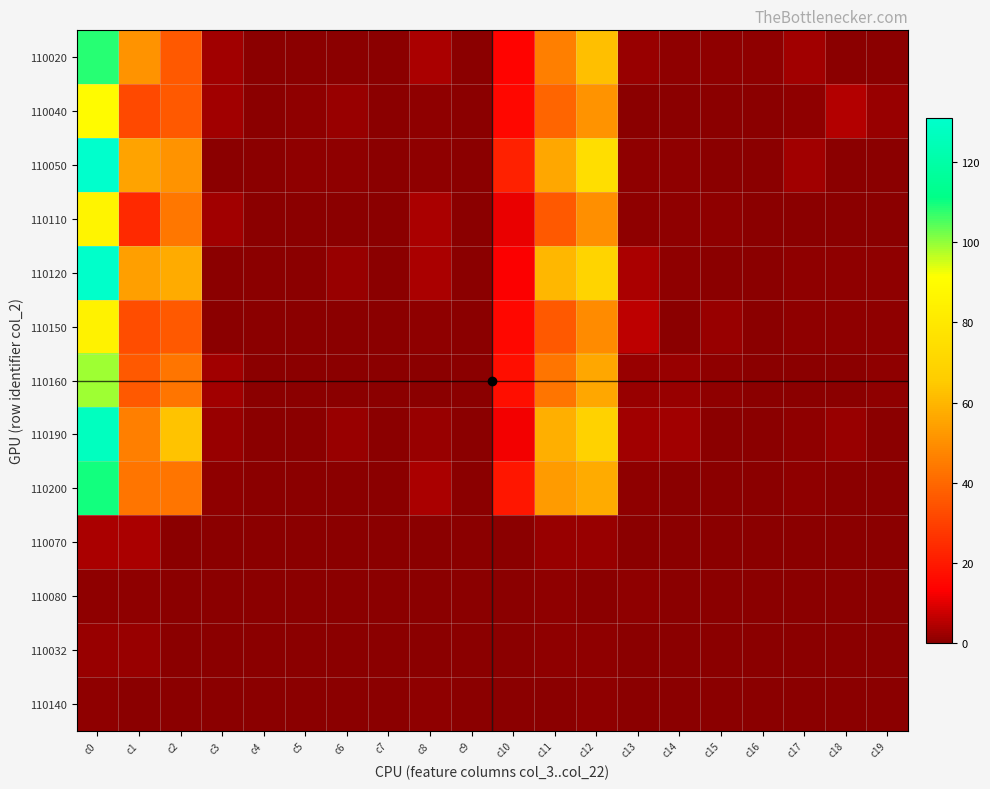

Which has a higher value, c5 or c0?

c0